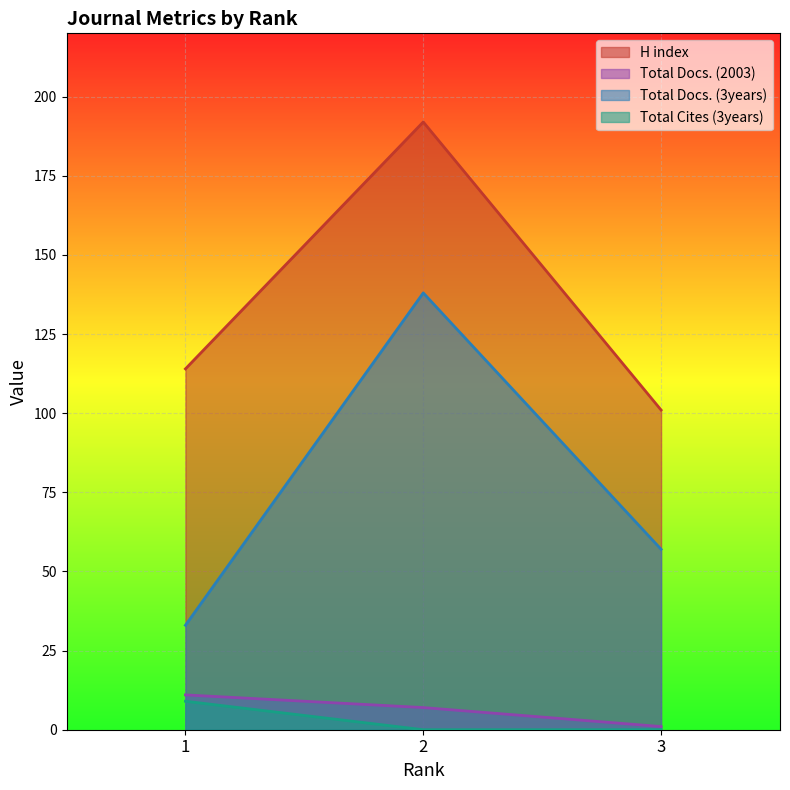

Read the Total Docs. (3years) value at 3.

57